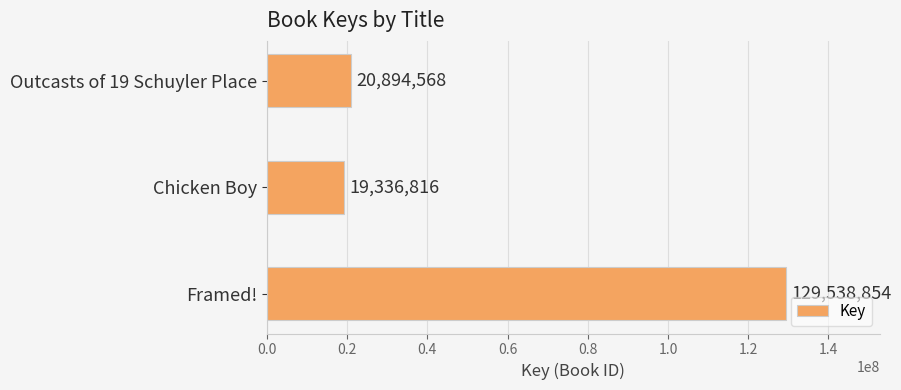

What is the maximum value shown in the chart?

129538854